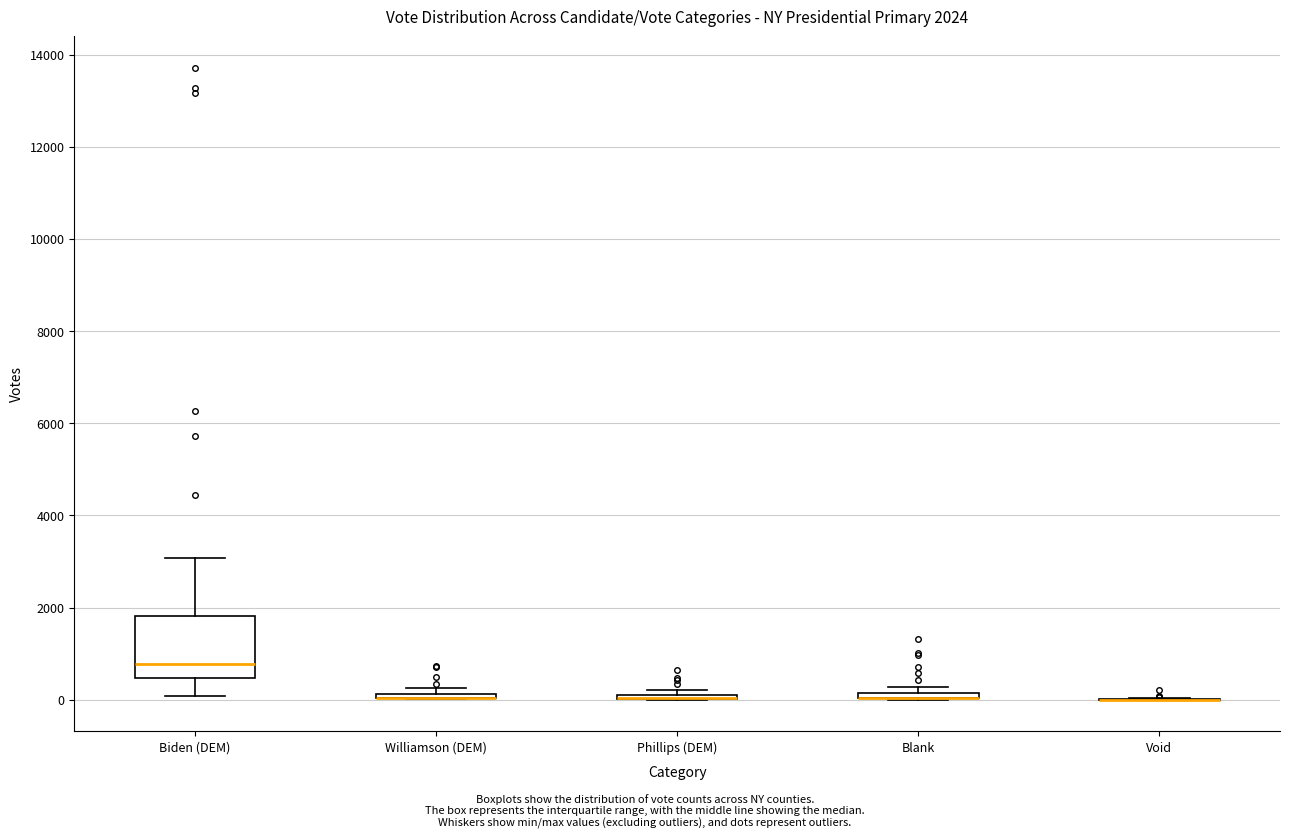

Which box is the tallest, from its lower edge to its upper edge?

Biden (DEM)